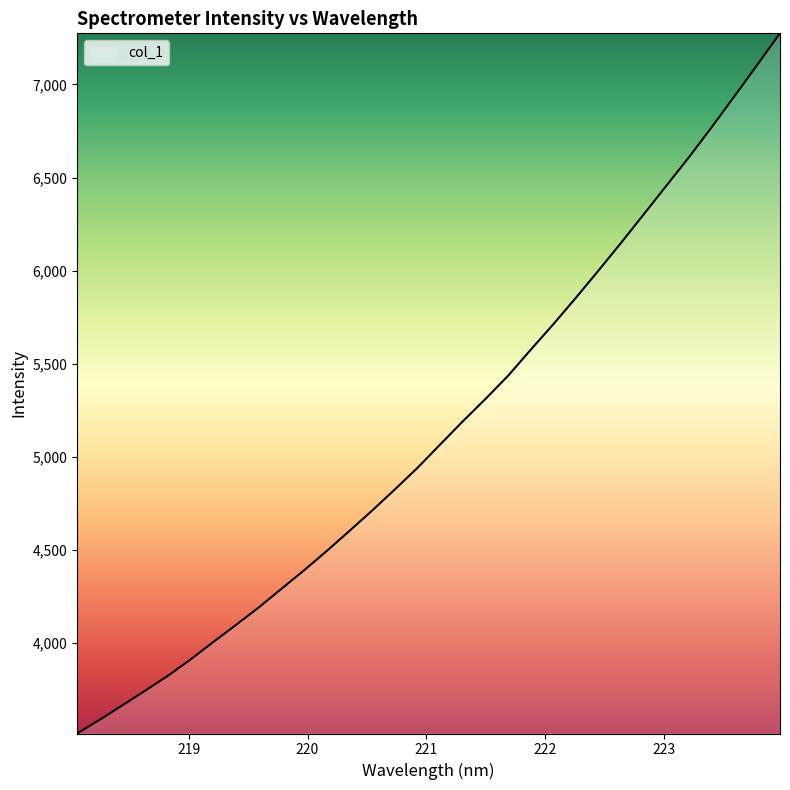

What is the difference between the maximum and minimum values?

3760.6